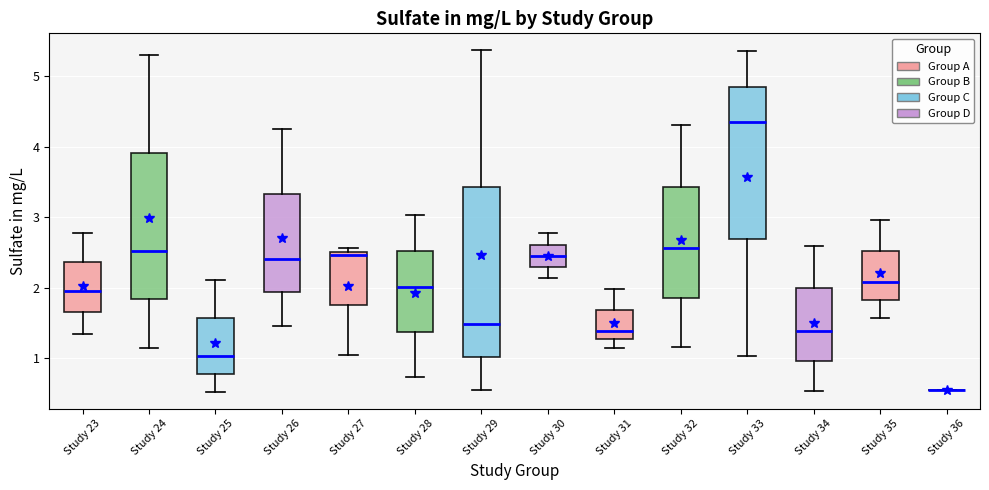

Where is the lower edge of the box for Study 28 on the y-axis? The values are not printed on the chart, so give them approximately, as read against the axis.

1.4